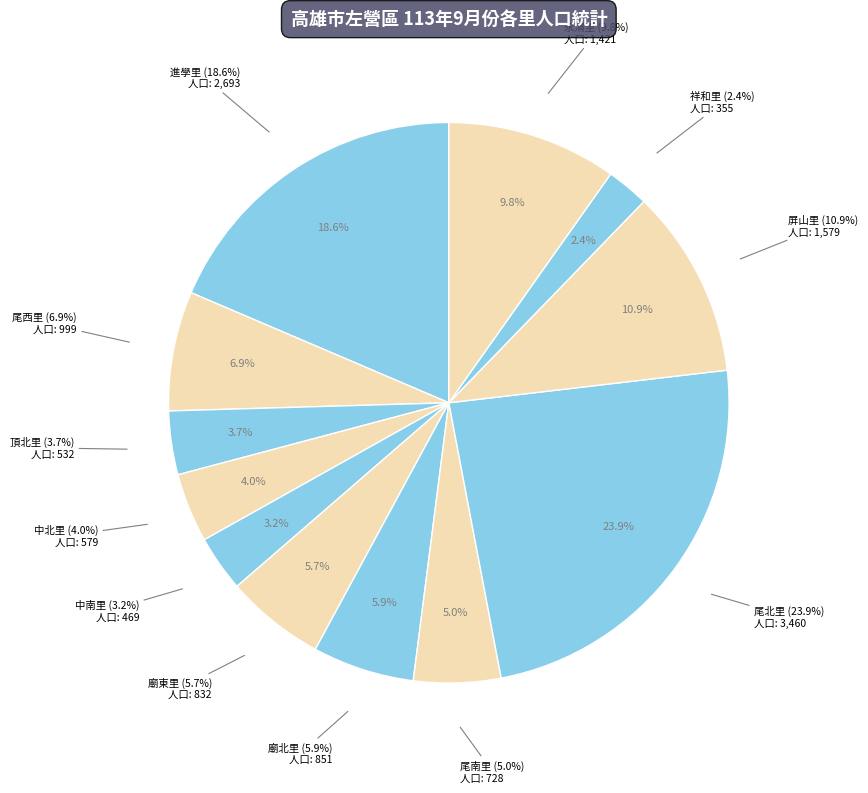

To the nearest percent, what percentage of the pie is 中南里?

3%